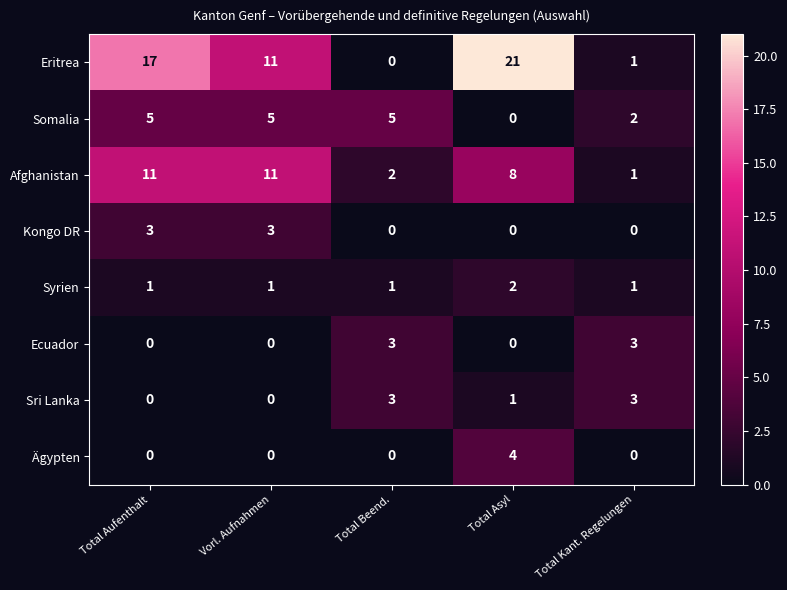

True or false: Ägypten has a value of -2 at Total Beend..

False